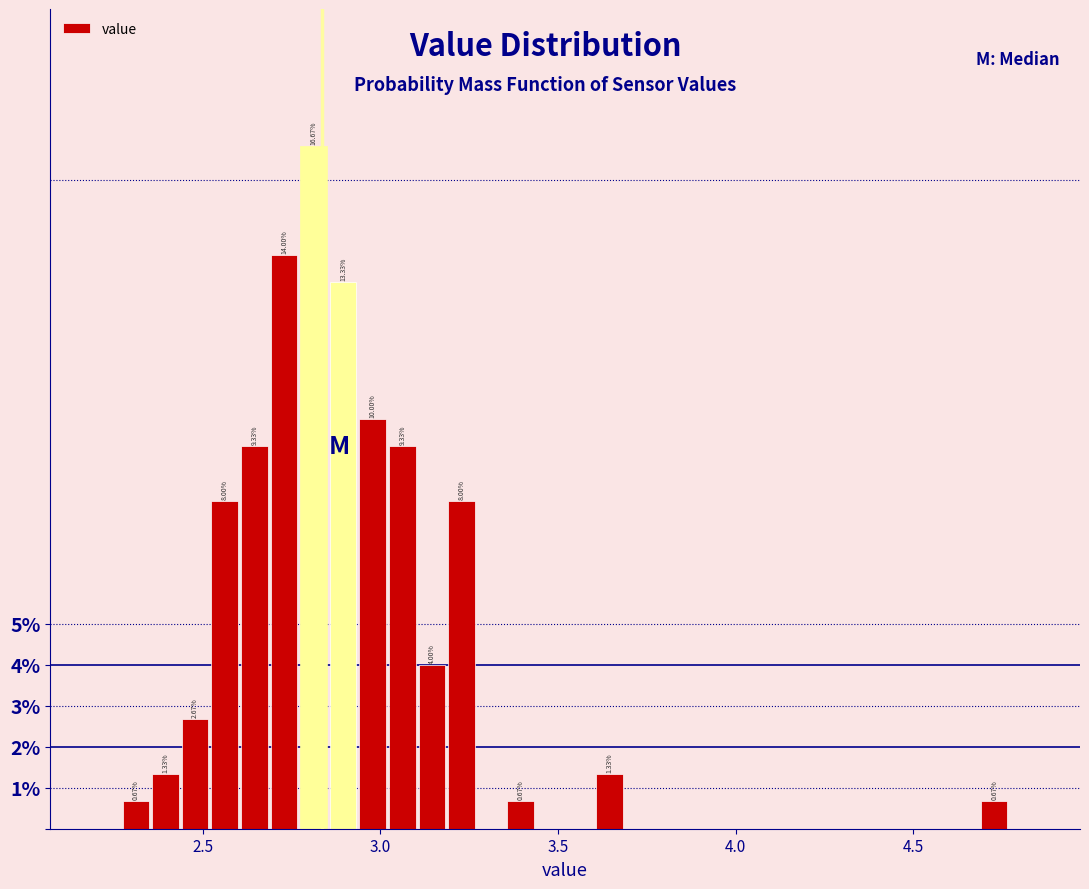

Around what value on the x-axis is the tallest bar? Give the approximate position of its centre, as read against the axis.

2.80